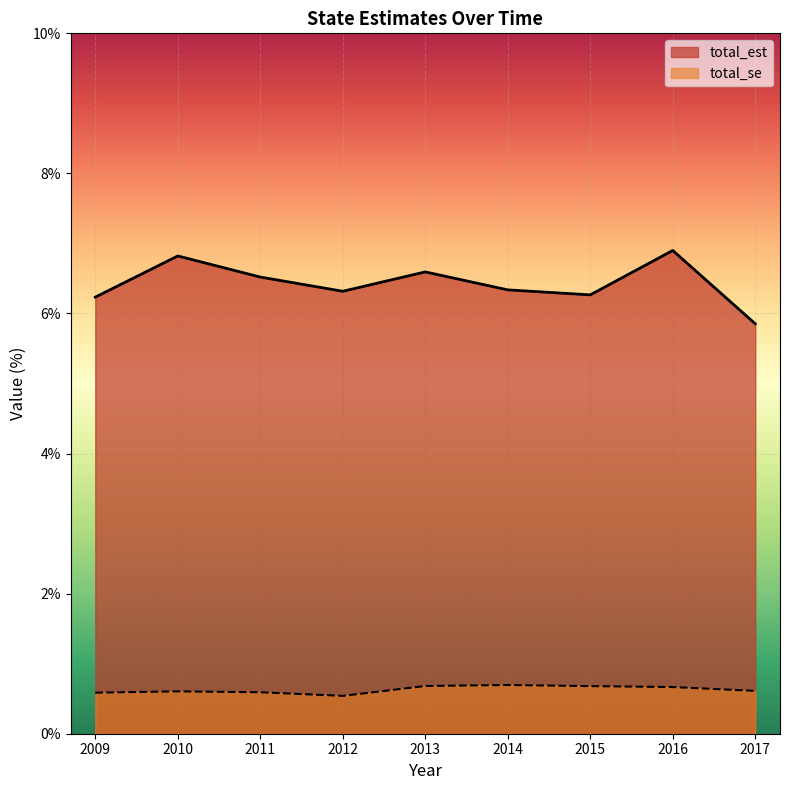

At which category does total_est reach its first local peak?

2010